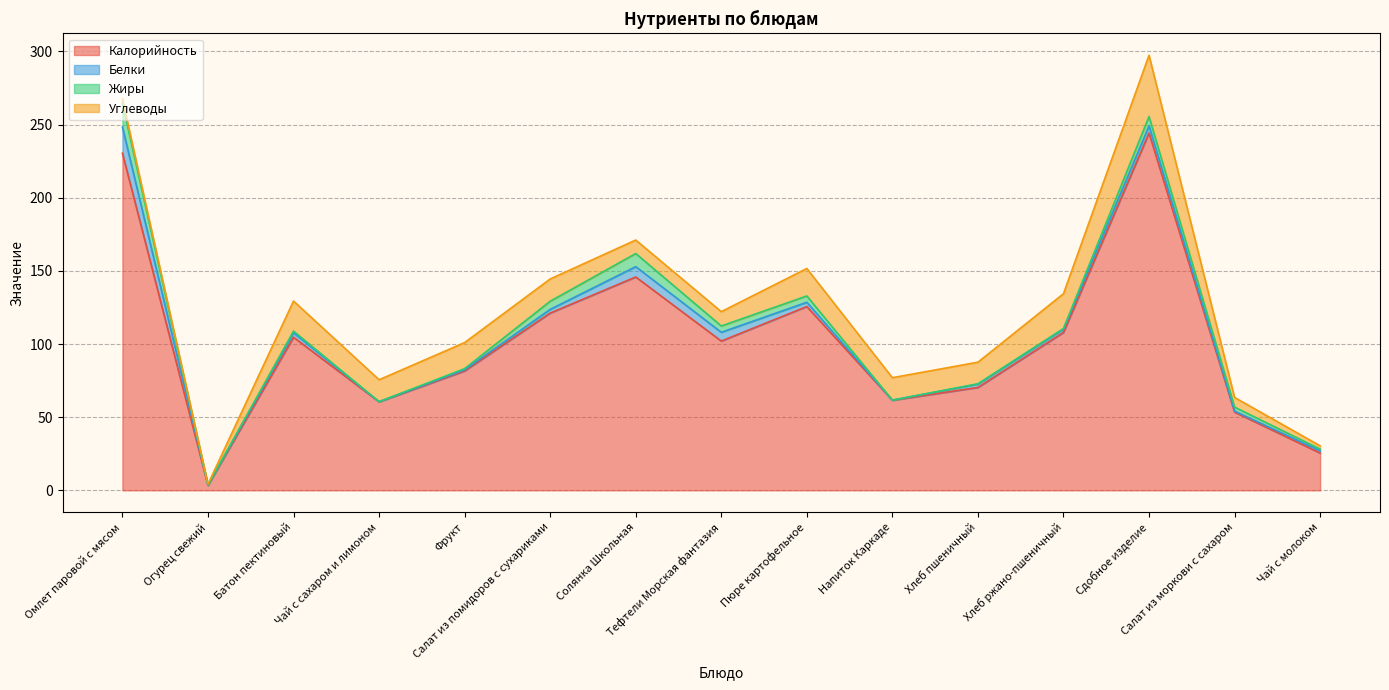

Rank the series by their maximum value, from highest to lowest.

Калорийность, Углеводы, Белки, Жиры